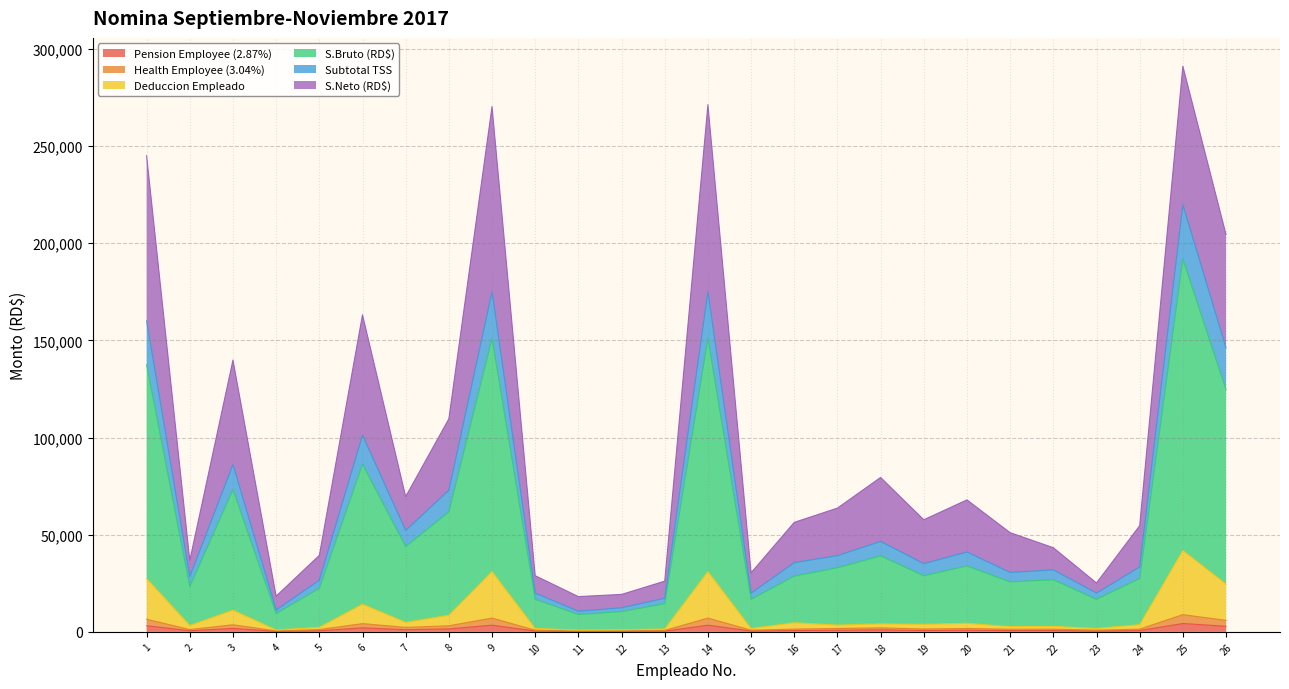

List the labels in order of Subtotal TSS value, largest first.

25, 14, 9, 1, 26, 6, 3, 8, 18, 7, 20, 17, 19, 16, 24, 21, 22, 5, 2, 15, 10, 13, 23, 12, 4, 11